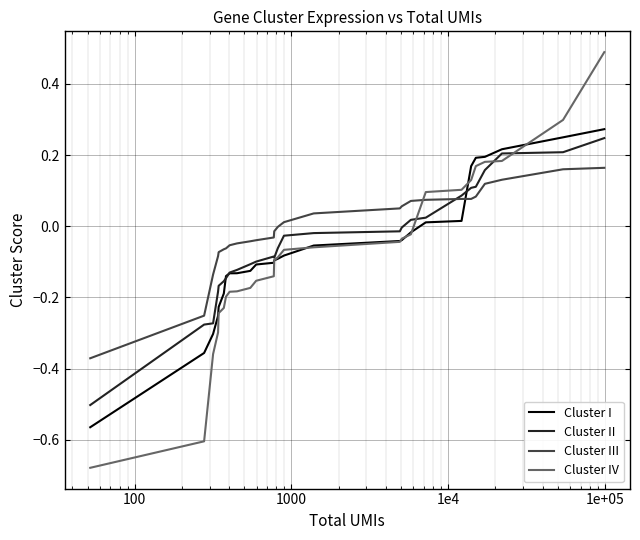

How many values in Cluster IV are above zero?

8